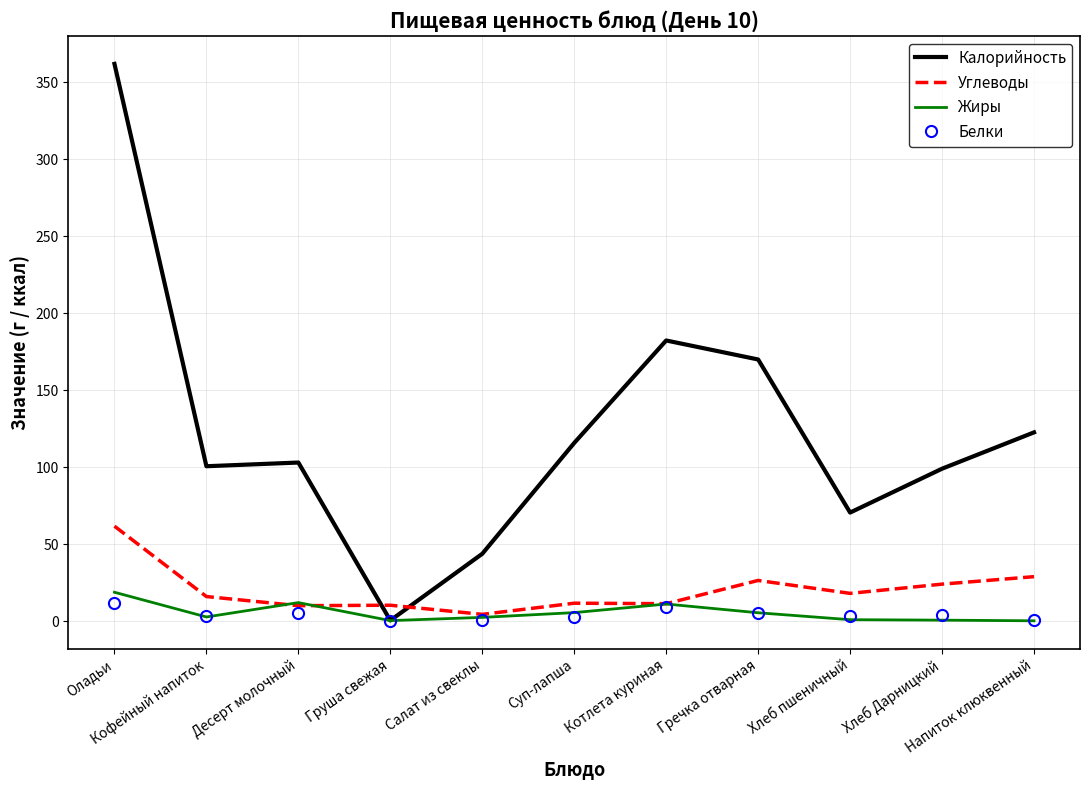

What is the sum of all Белки values?

46.0